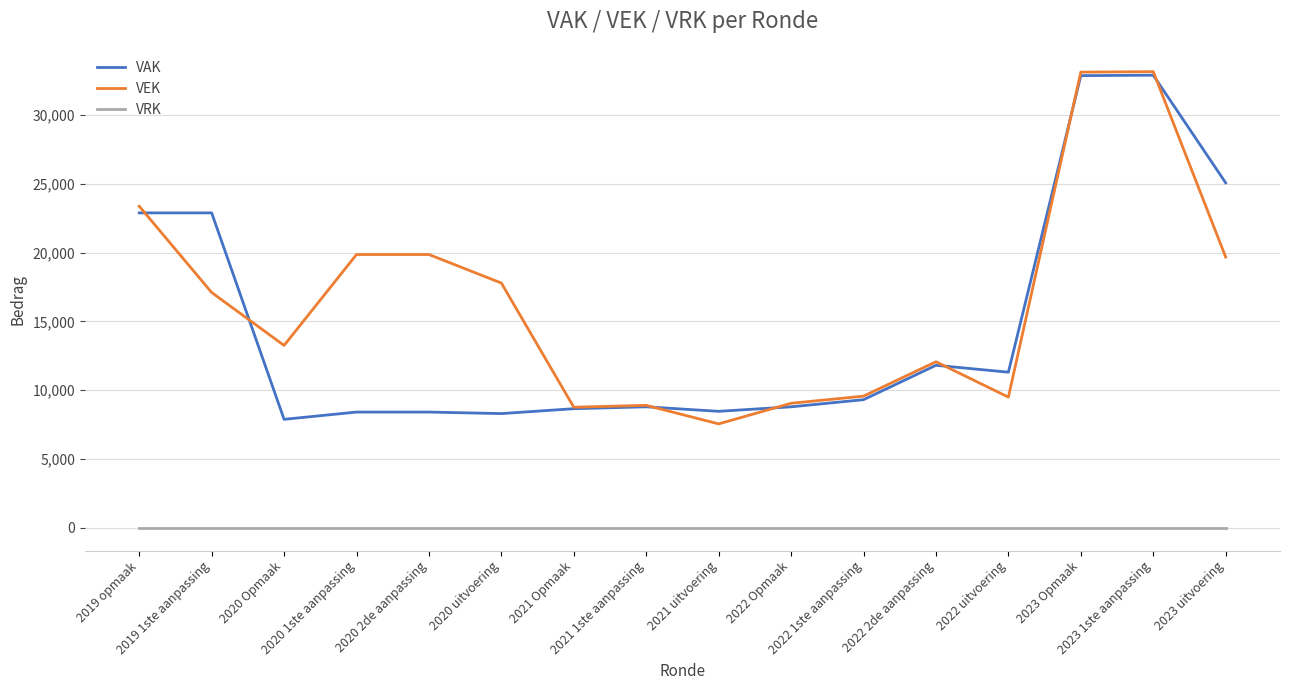

The VEK series shows 16304 at 2022 2de aanpassing. True or false?

False